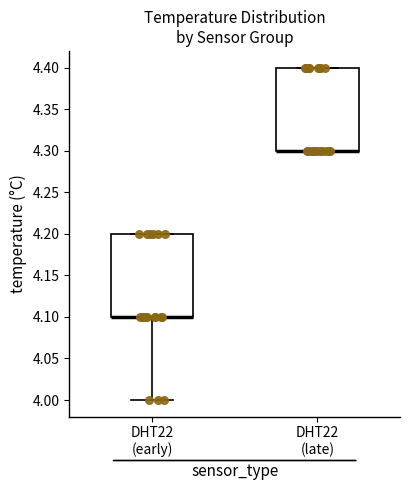

Where does the lower whisker of the box for DHT22 (early) end on the y-axis? The values are not printed on the chart, so give them approximately, as read against the axis.

4.0